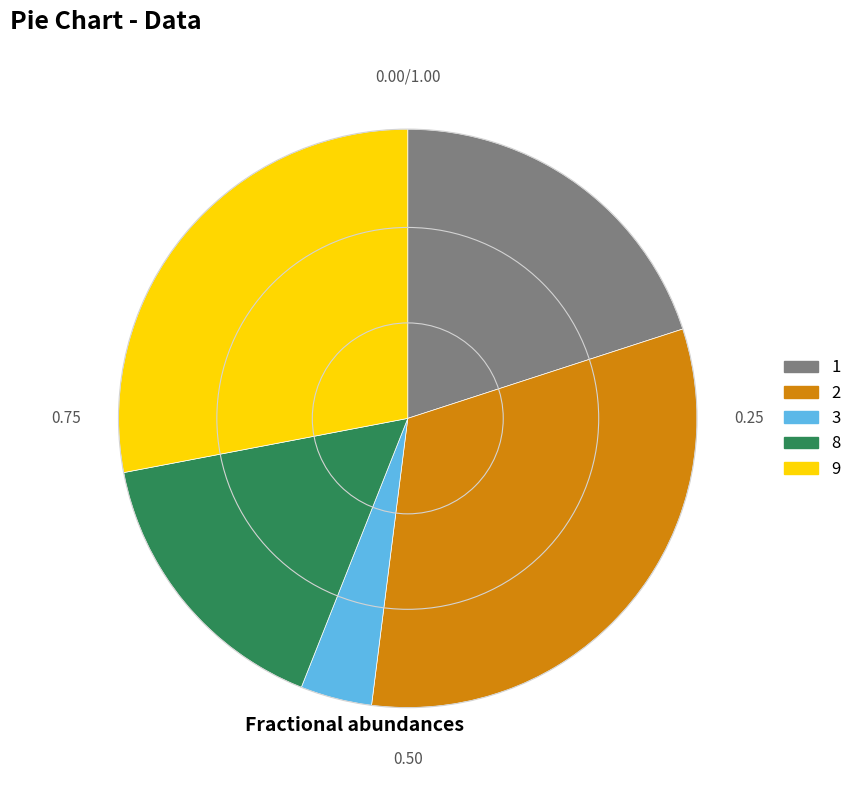

Is 9 the majority of the pie?

No